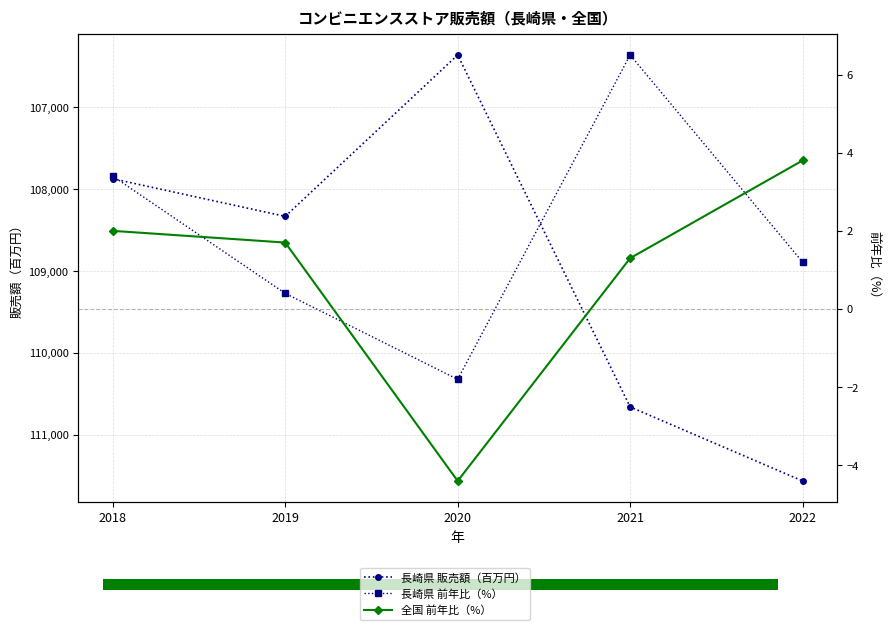

What is the maximum value shown in the chart?

111566.0